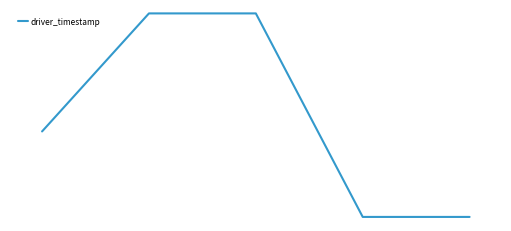

At which category does the chart reach its peak across all series?

1